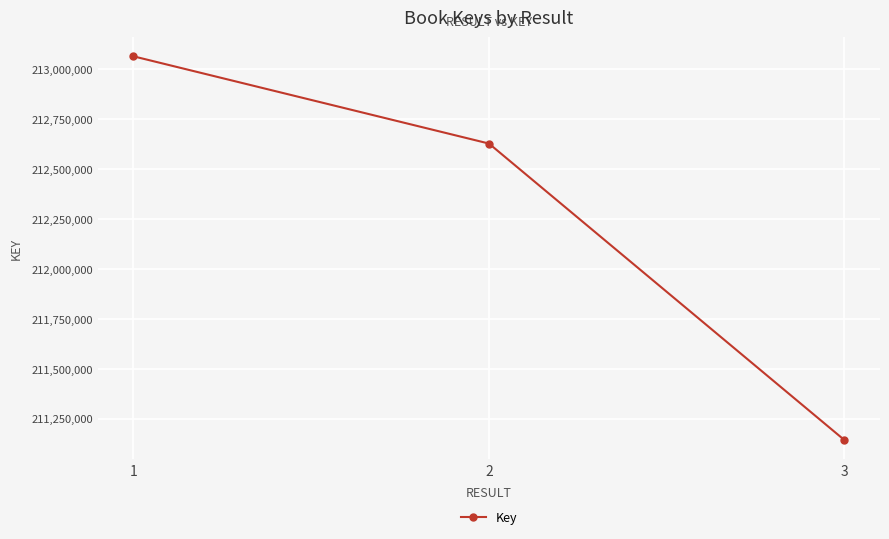

What is the difference between the maximum and minimum values?

1922818